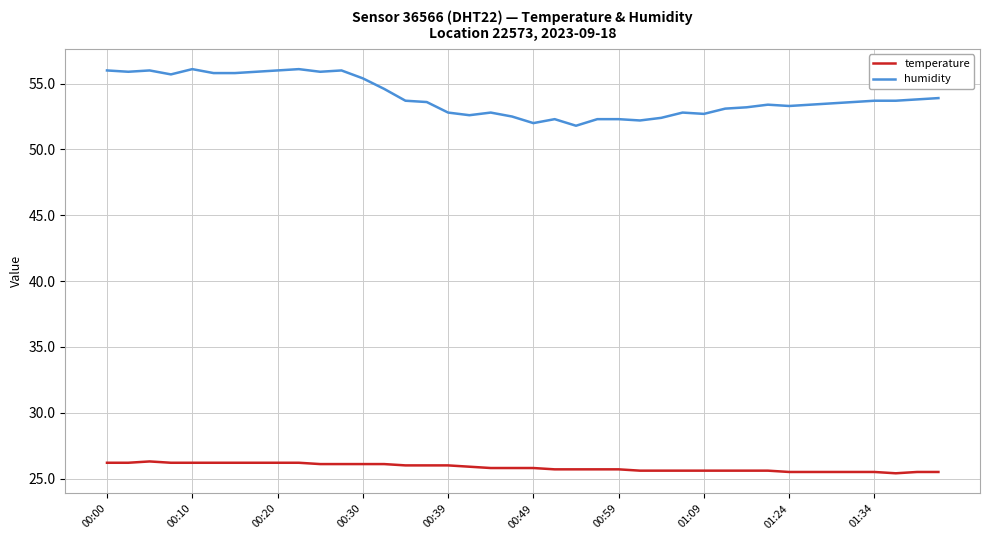

Which series has the largest range (max minus min)?

humidity